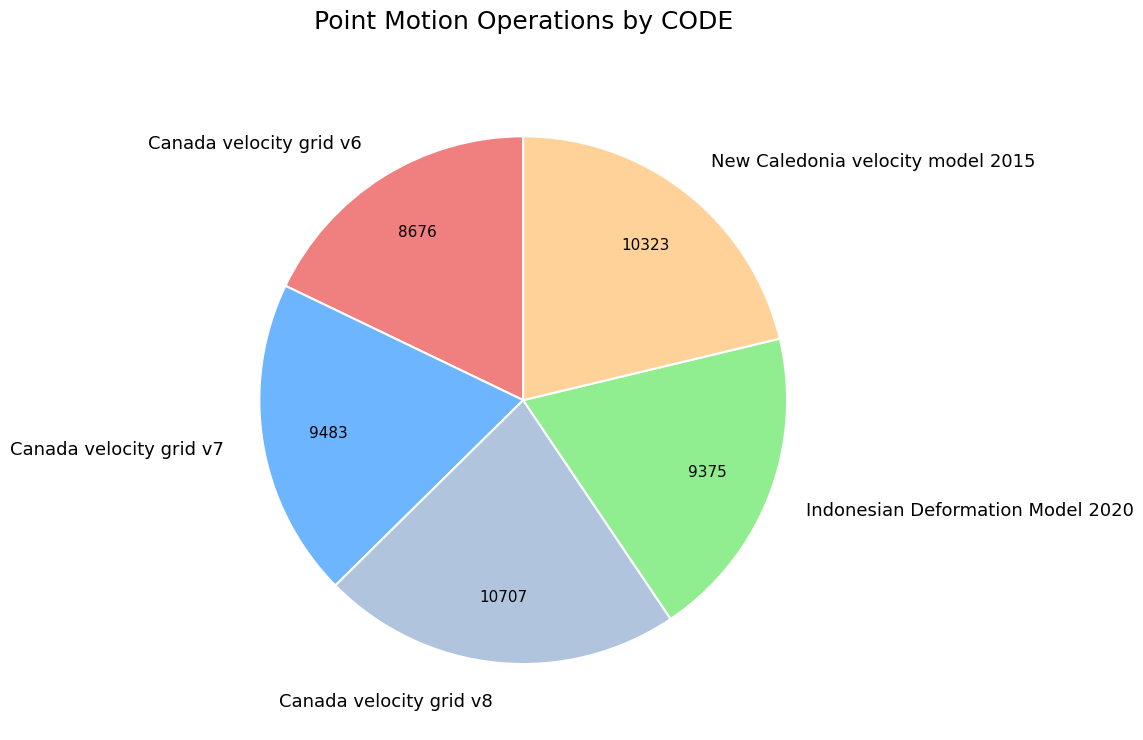

Is it true that Canada velocity grid v8 is 34% of the pie?

False